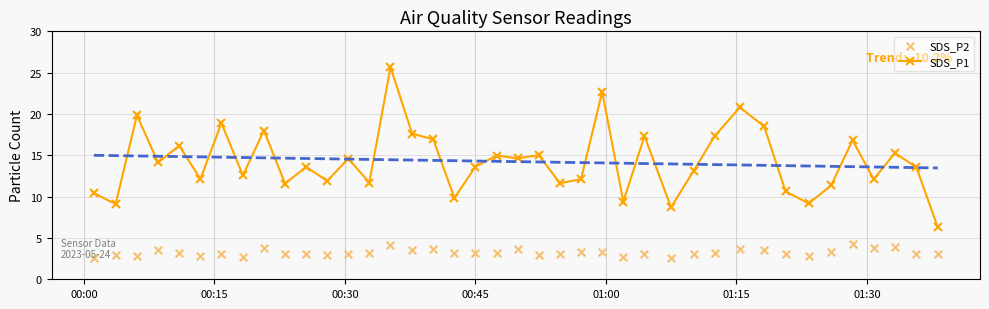

Which series reaches the maximum Y coordinate?

SDS_P1